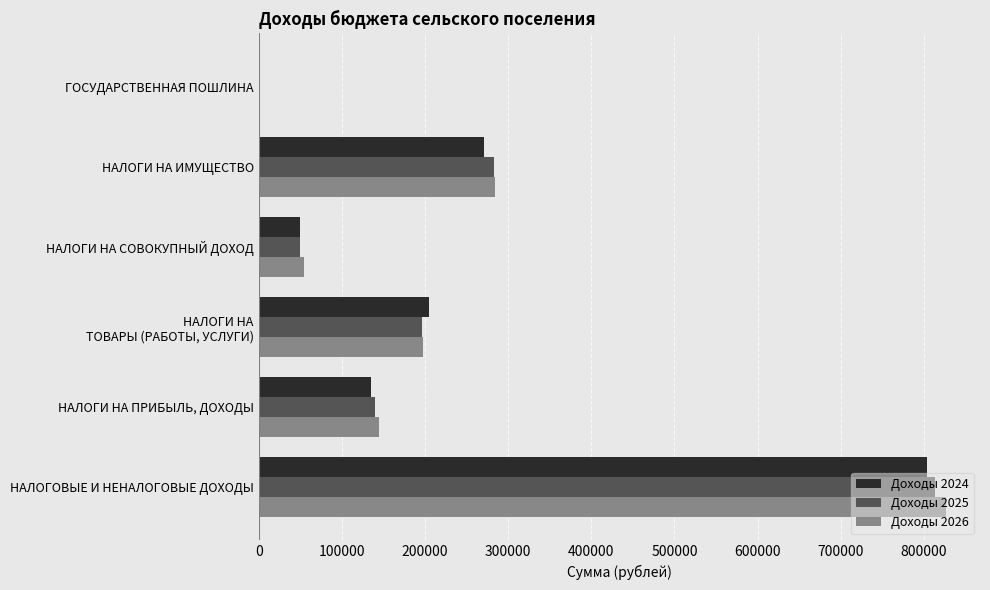

At which label does Доходы 2024 reach its peak?

НАЛОГОВЫЕ И НЕНАЛОГОВЫЕ ДОХОДЫ